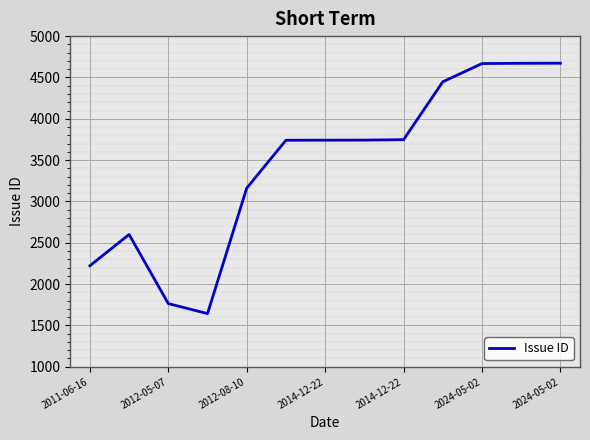

How many lines are shown in the chart?

1